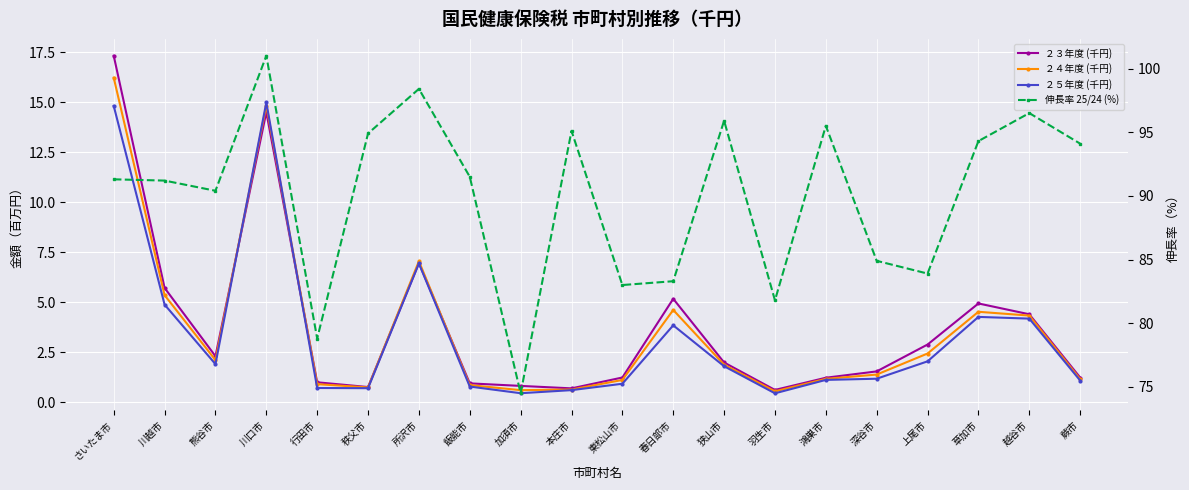

What is the total value across all series at 東松山市?

86.3